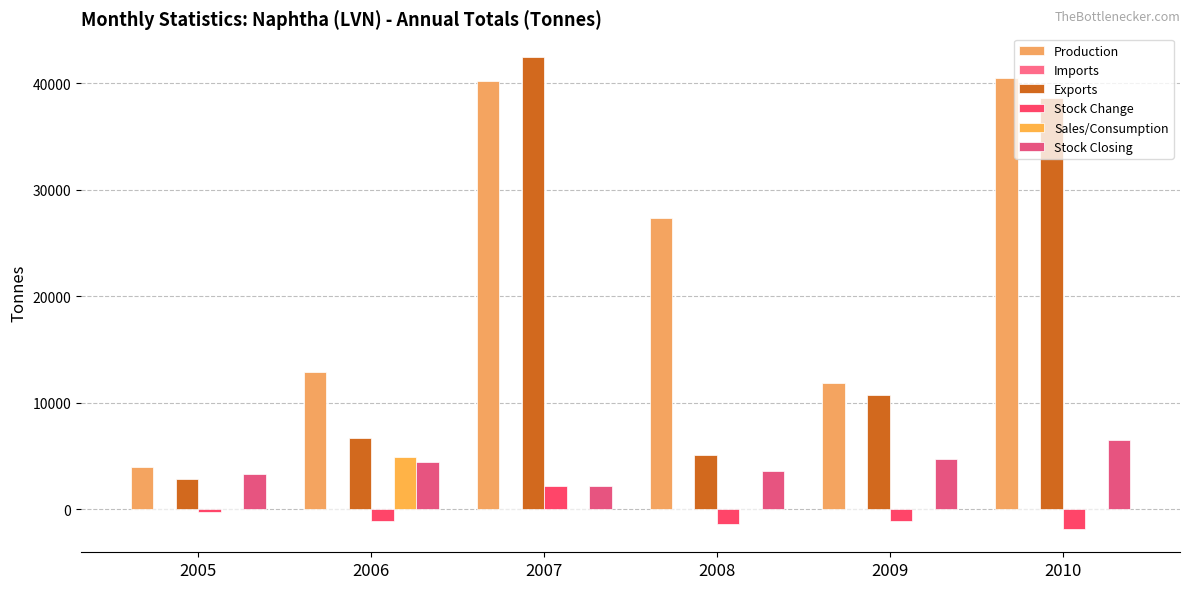

At which label does Exports reach its minimum?

2005